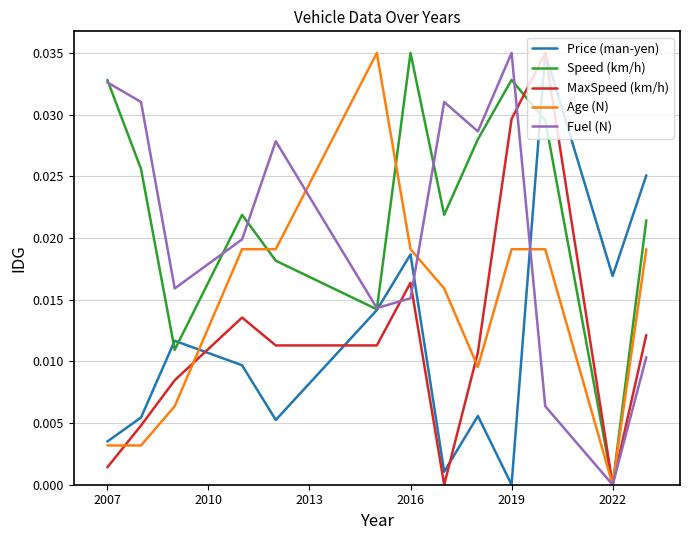

Which series has the largest total across all categories?

Speed (km/h)